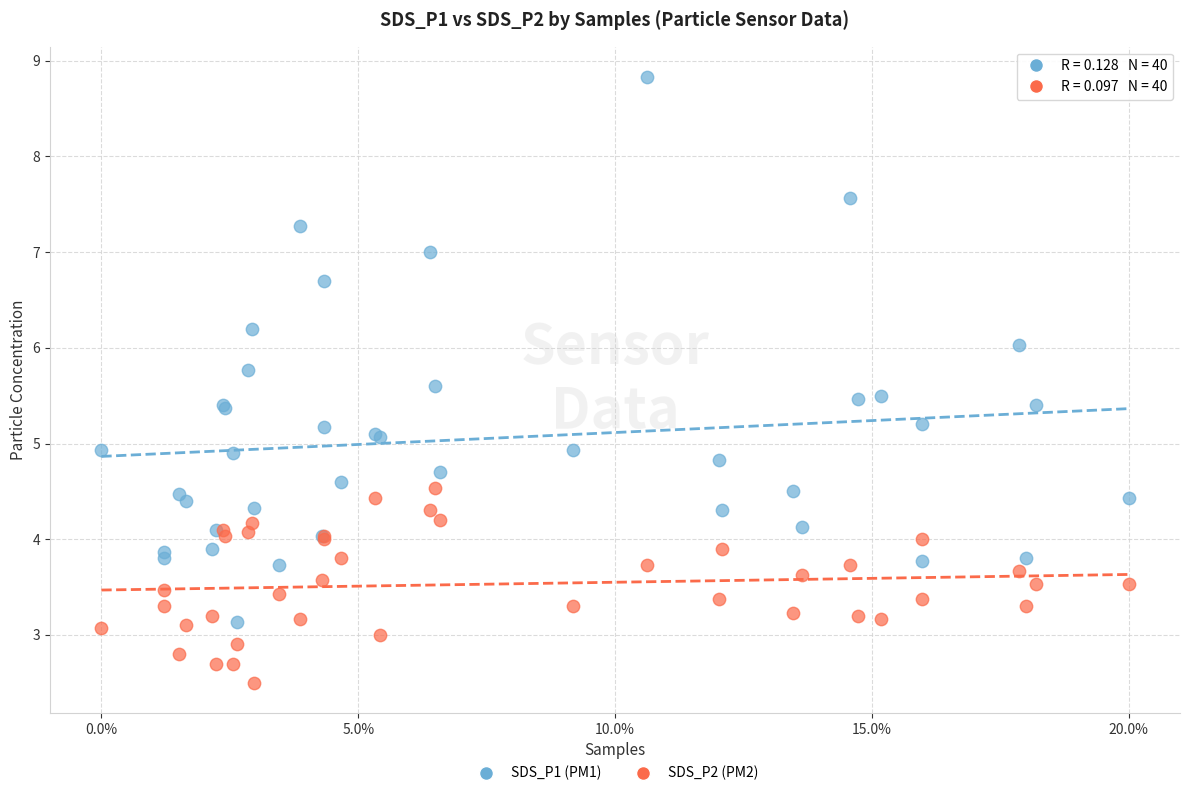

Which series reaches the maximum Y coordinate?

SDS_P1 (PM1)